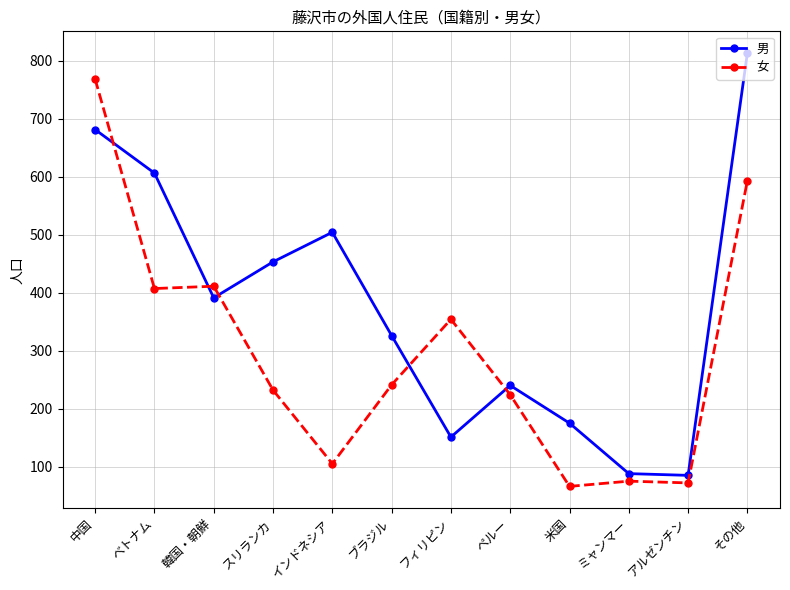

Which series ends up on top after the final intersection of 女 and 男?

男